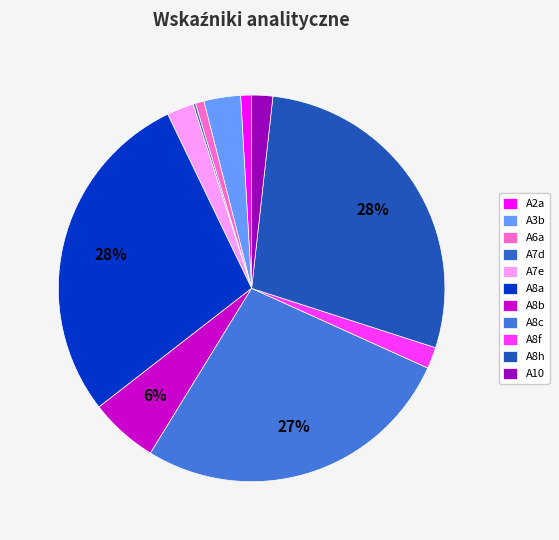

To the nearest percent, what percentage of the pie is A3b?

3%